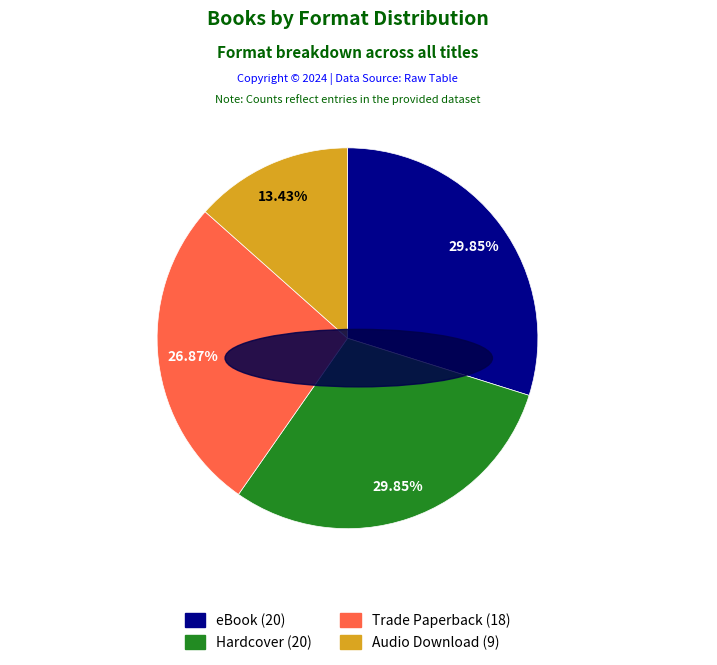

The Audio Download slice represents 13% of the pie. True or false?

True